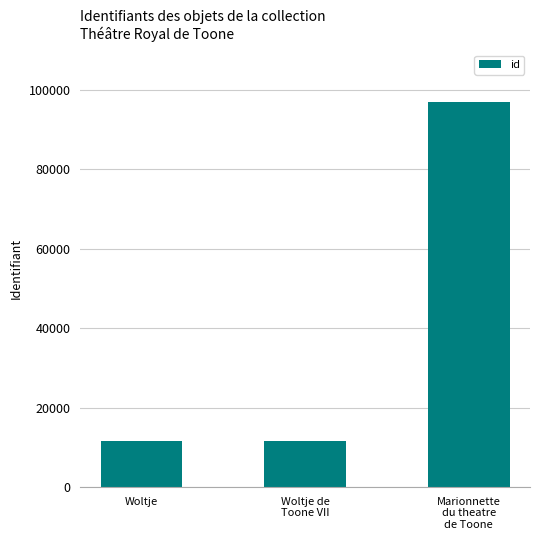

What is the minimum value shown in the chart?

11674